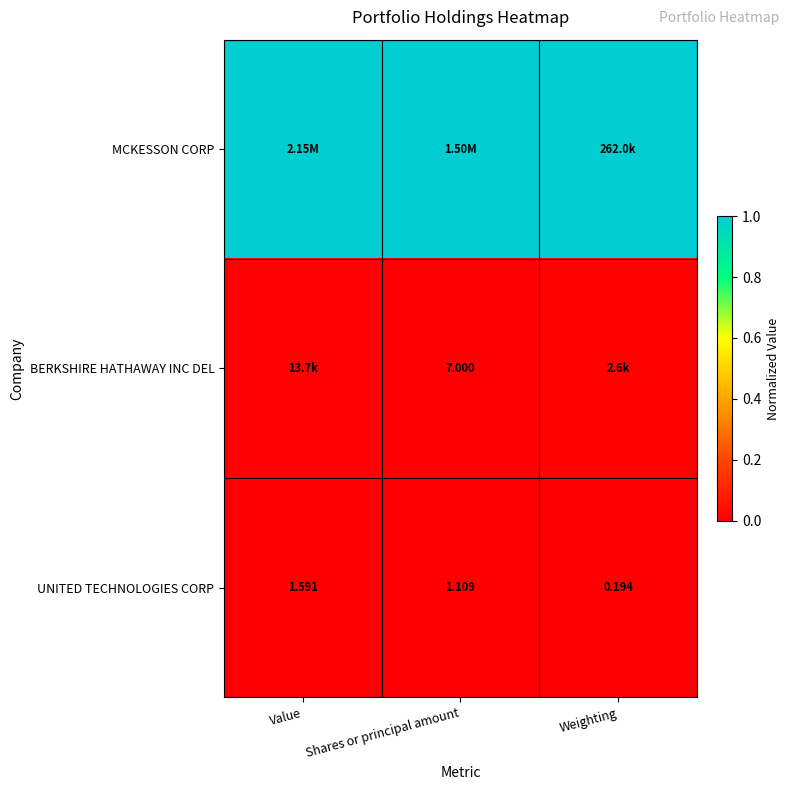

Which series has the largest range (max minus min)?

BERKSHIRE HATHAWAY INC DEL